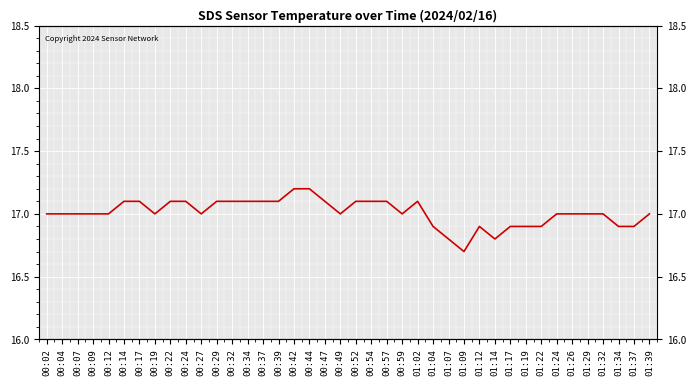

Count the number of data series in this chart.

1